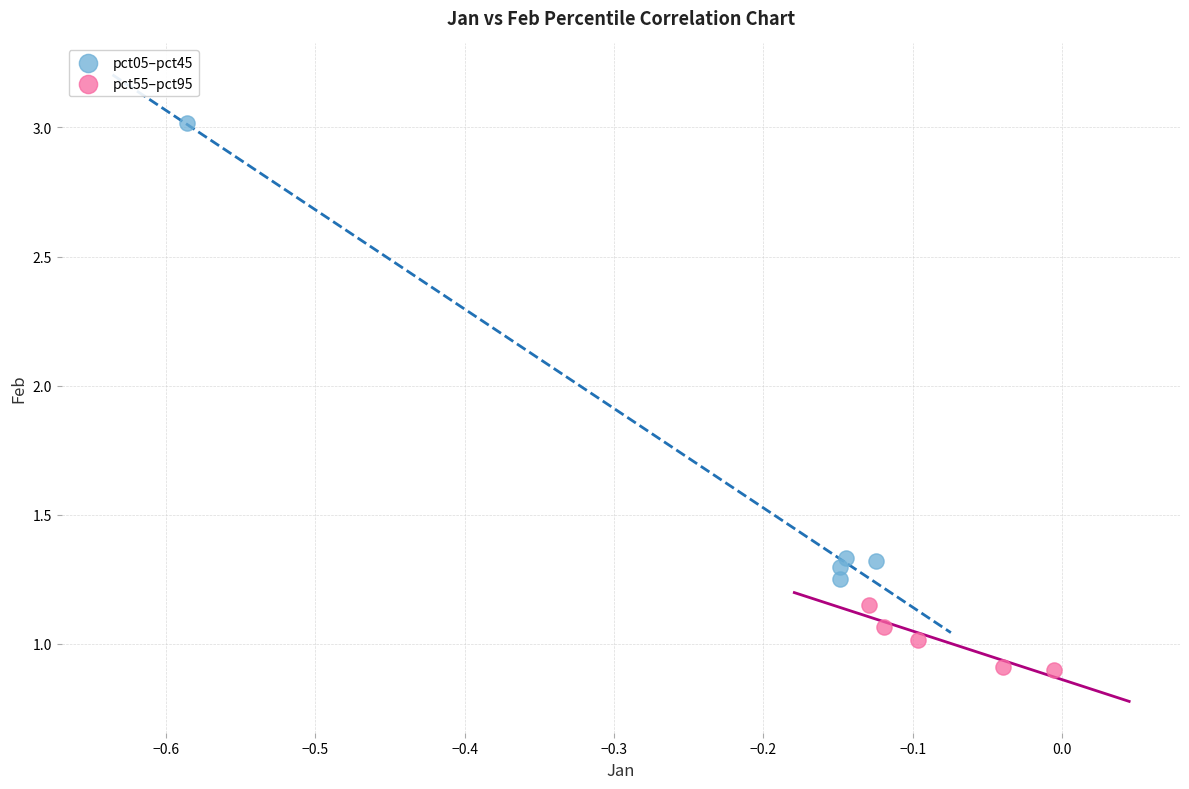

Which series contains the lowest Y value?

pct55–pct95